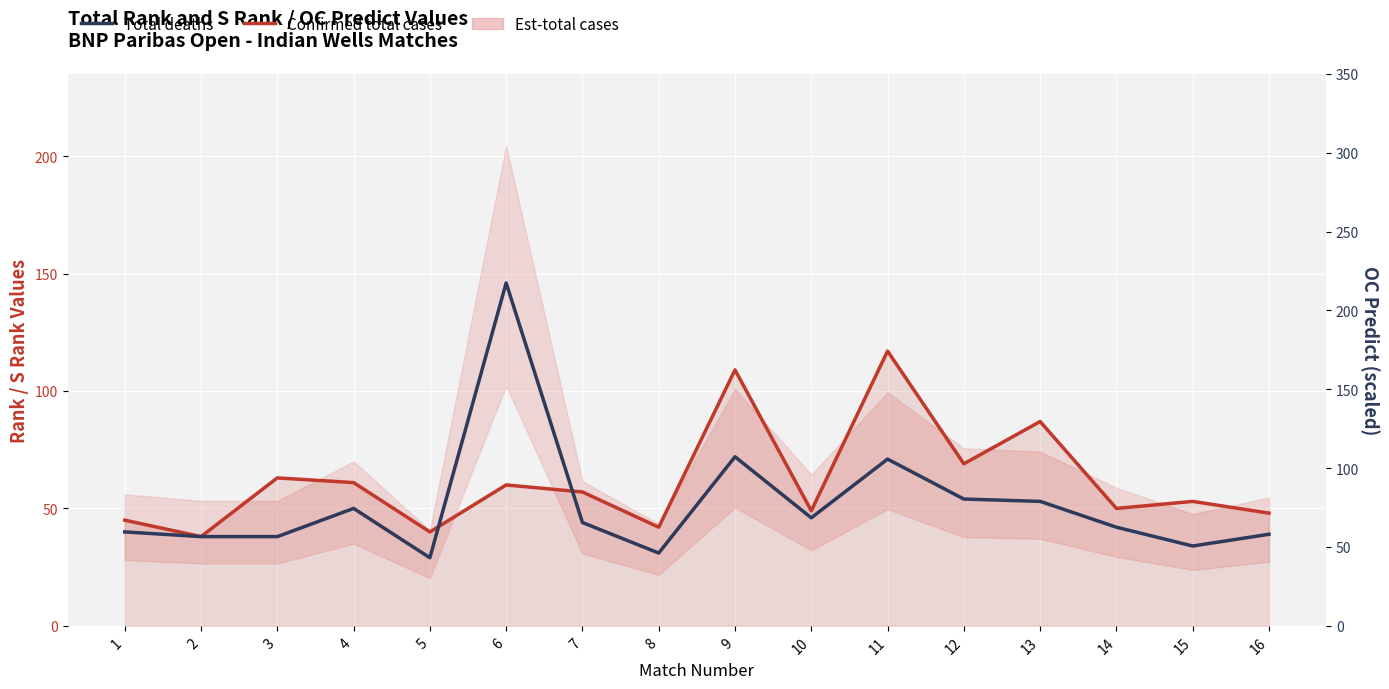

What is the smallest value displayed?

29